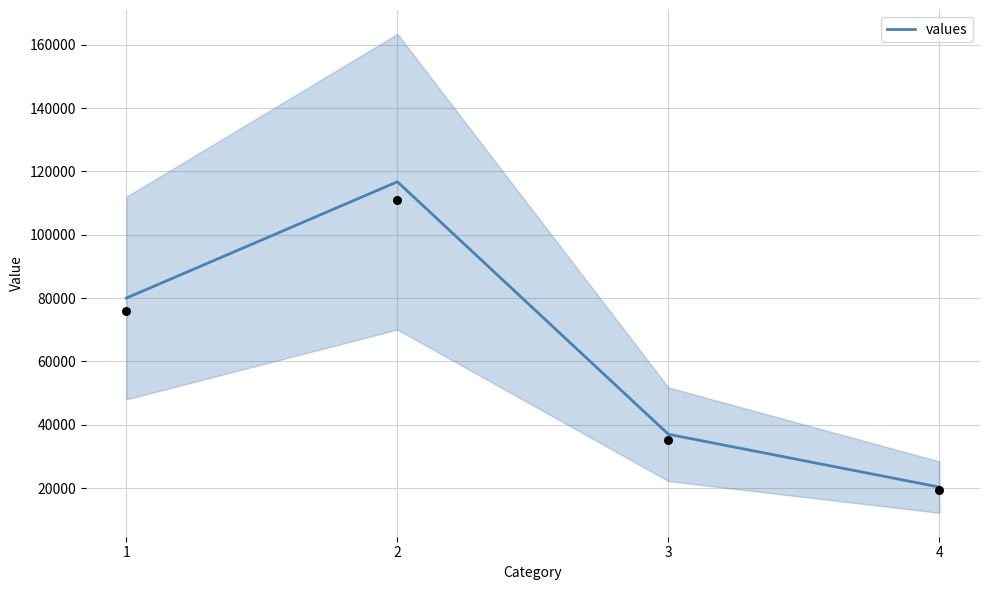

What is the change in value from 1 to 3?

-43034